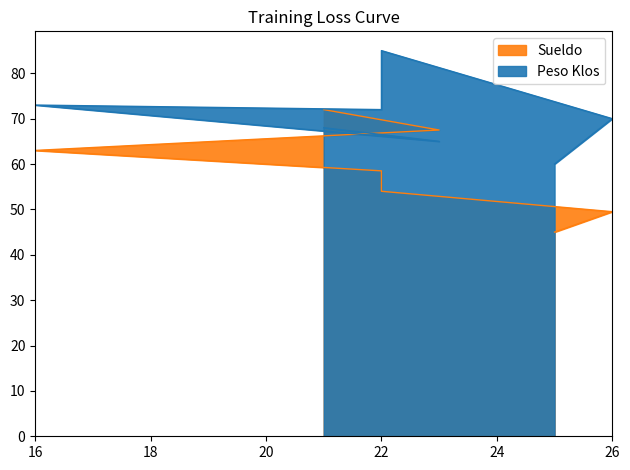

The value of Peso Klos at 16 is 98.4. True or false?

False